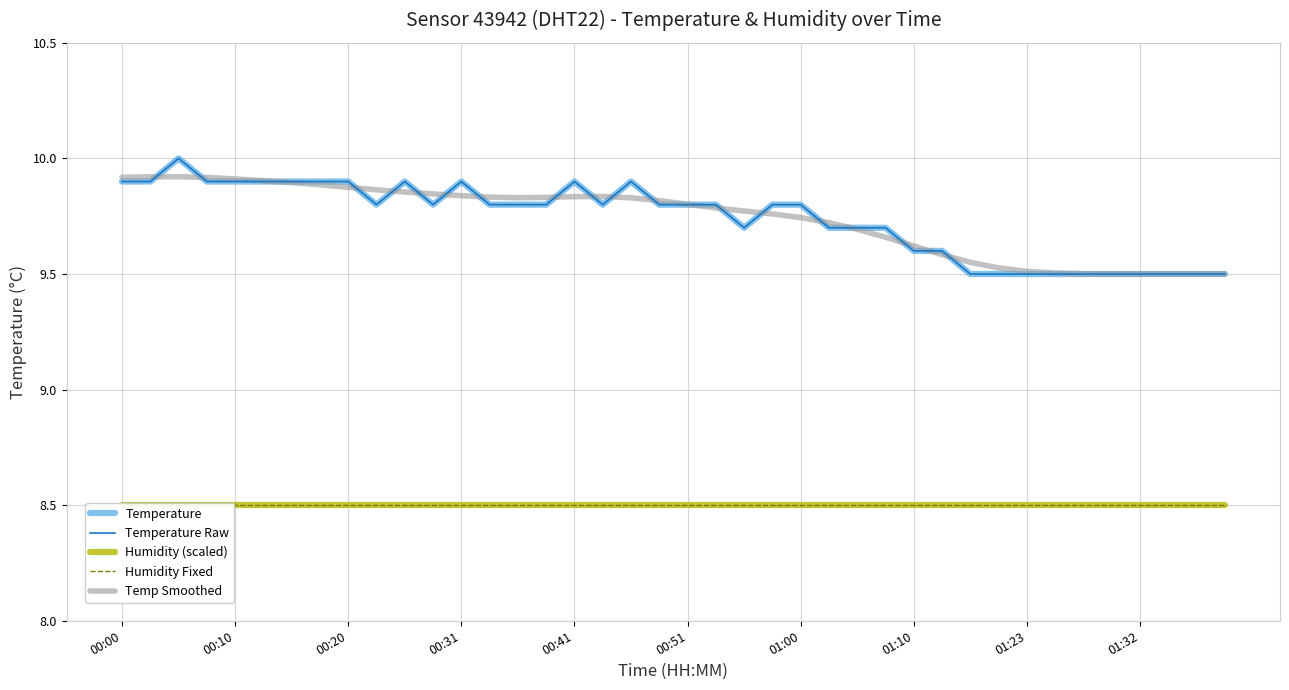

Is this an area chart (filled region under the line)?

No